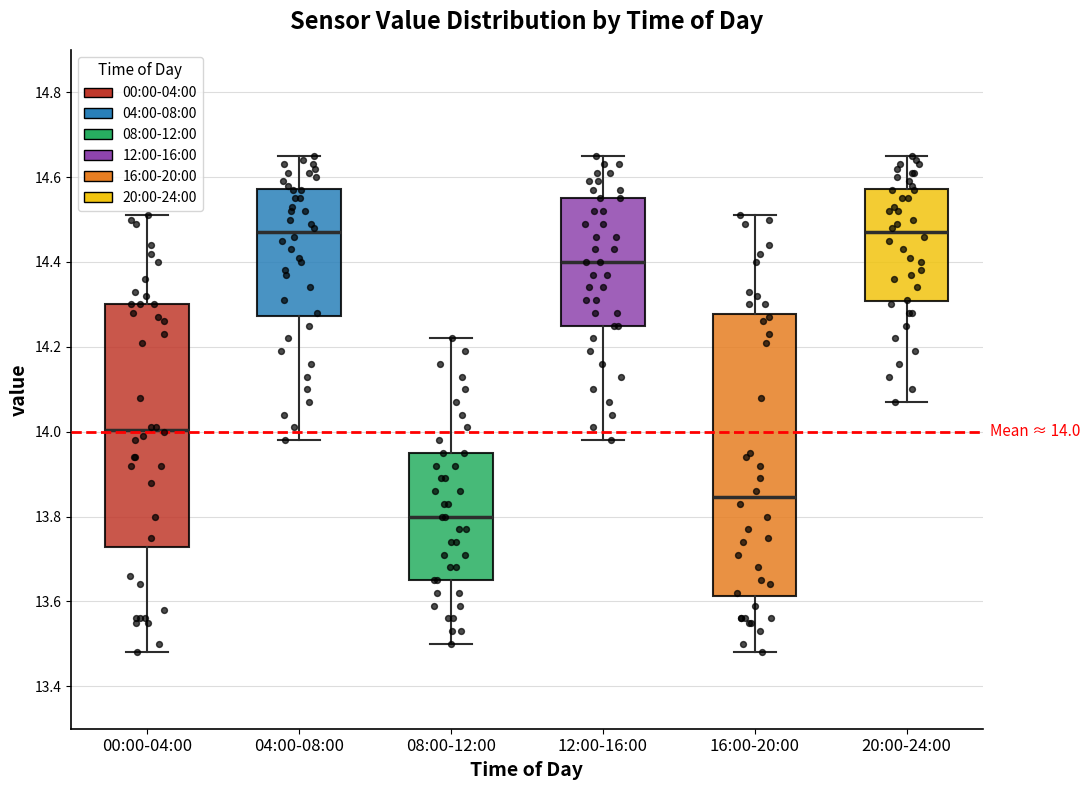

Which box's median line is the lowest?

08:00-12:00